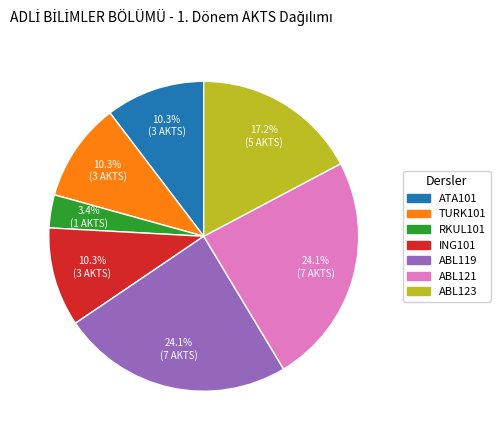

Is it true that TURK101 is 3% of the pie?

False